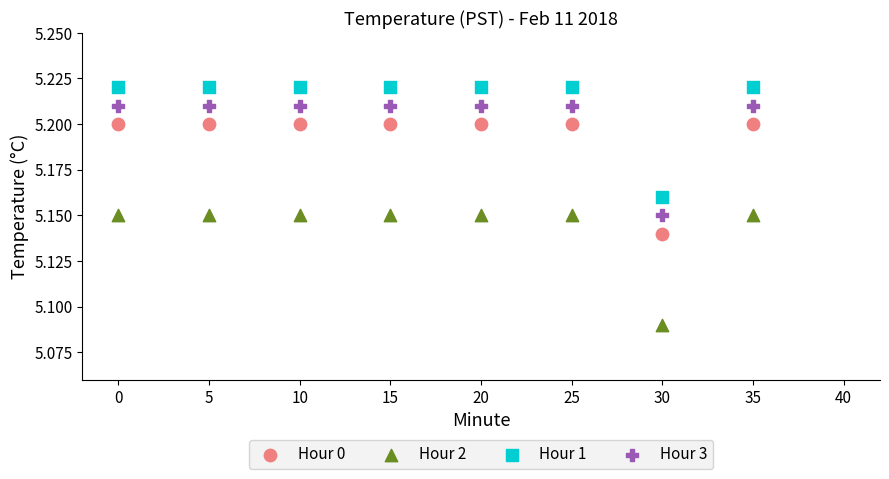

Which series contains the highest Y value?

Hour 1